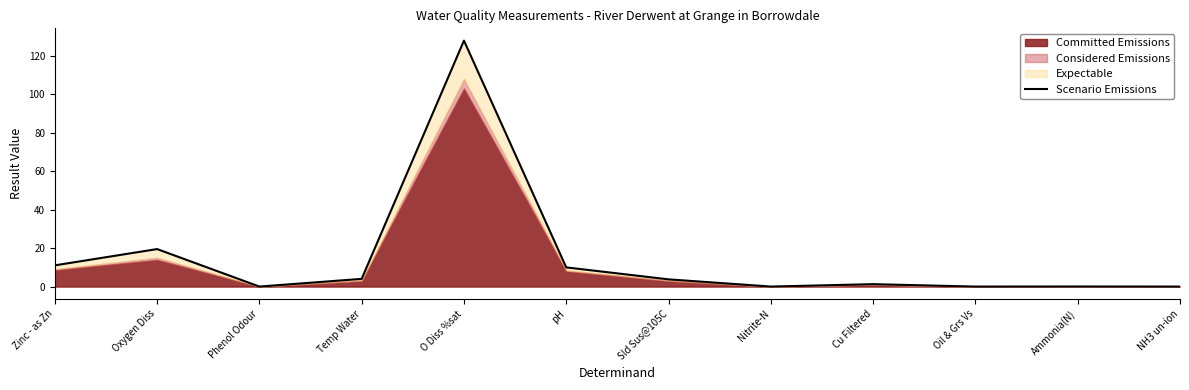

Rank the categories by value from highest to lowest.

O Diss %sat, Oxygen Diss, Zinc - as Zn, pH, Temp Water, Sld Sus@105C, Cu Filtered, Ammonia(N), Nitrite-N, NH3 un-ion, Phenol Odour, Oil & Grs Vs